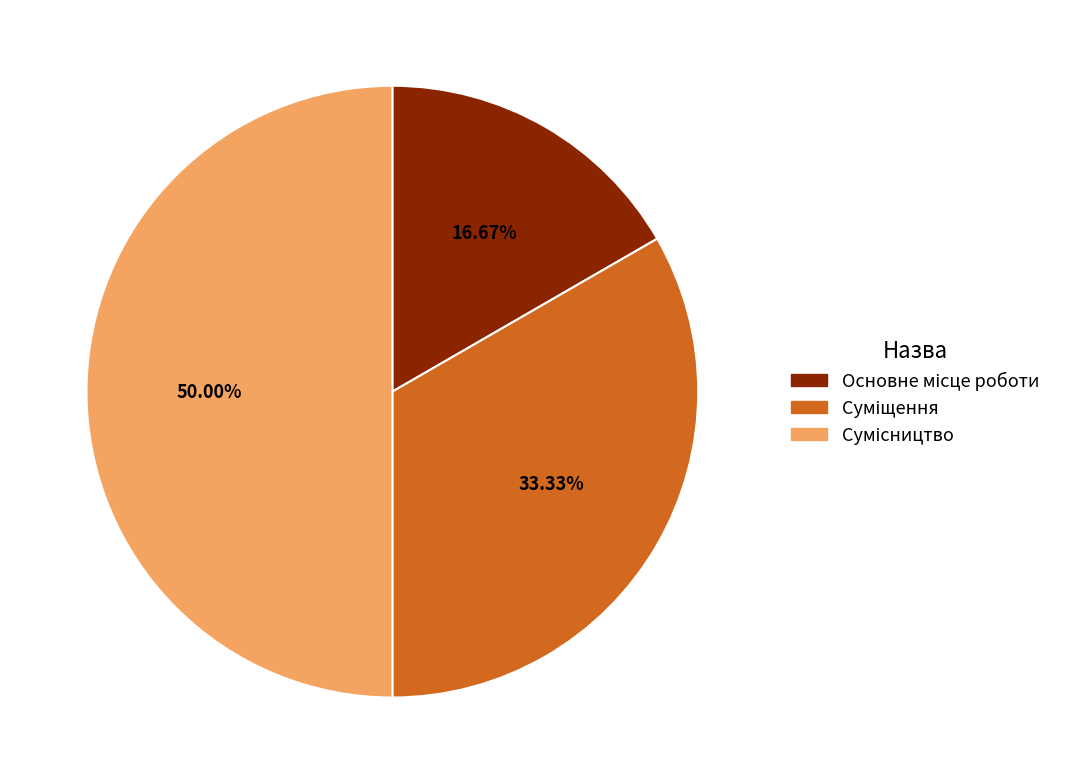

Rank the categories by value from highest to lowest.

Сумісництво, Суміщення, Основне місце роботи